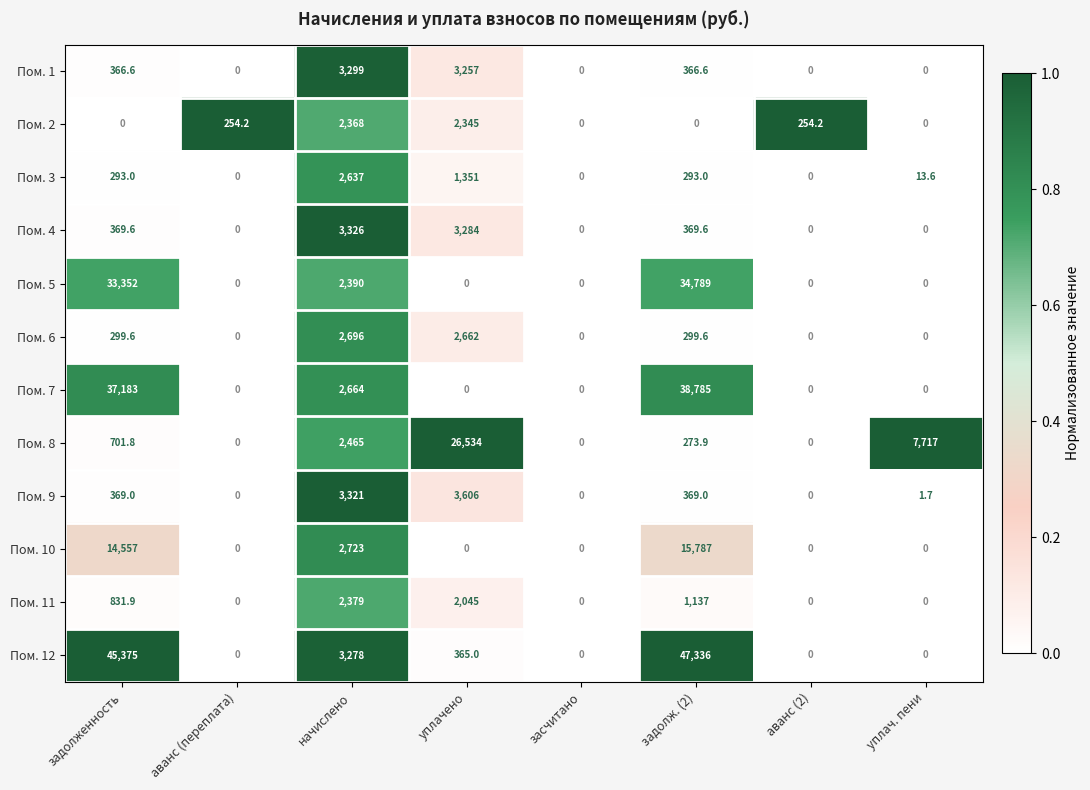

At how many categories does at least one series exceed 18186?

3